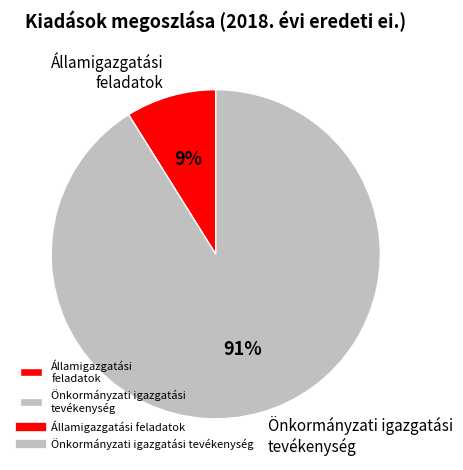

To the nearest percent, what portion does Önkormányzati igazgatási tevékenység represent?

91%